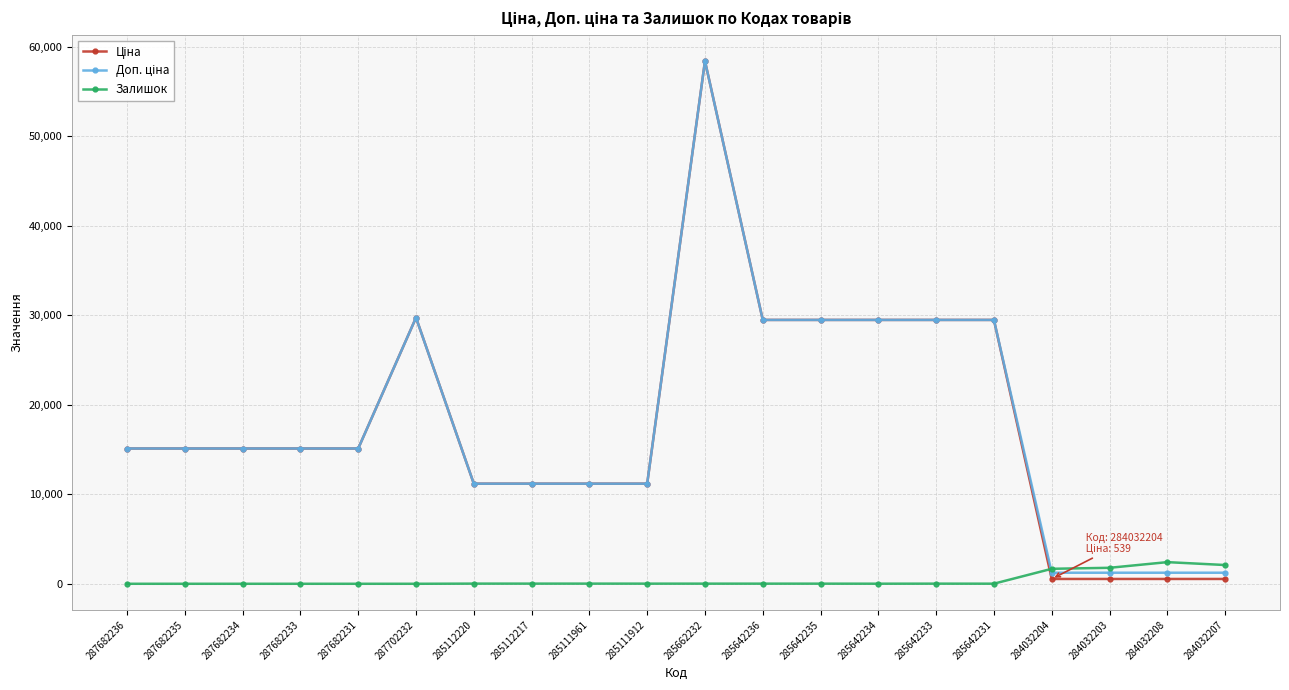

Is it true that Залишок equals 0.0 at 287682235?

True